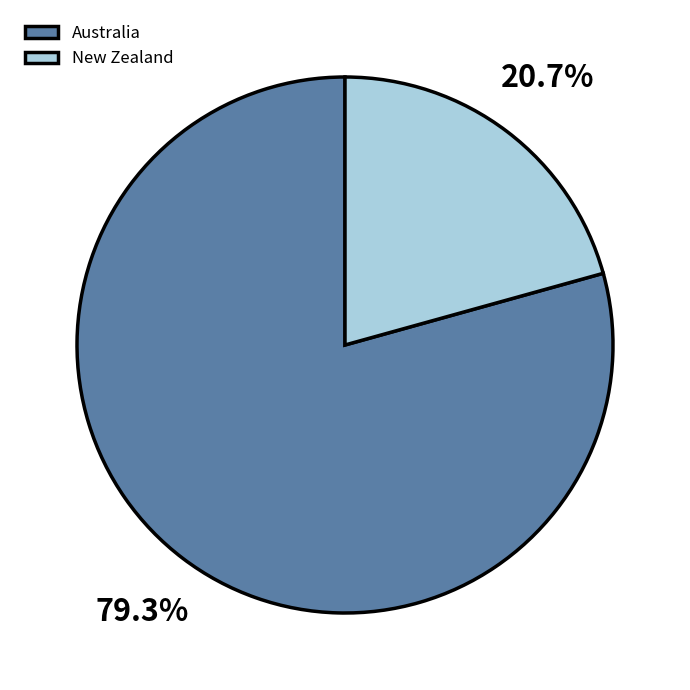

To the nearest percent, what is the combined percentage of Australia and New Zealand?

100%